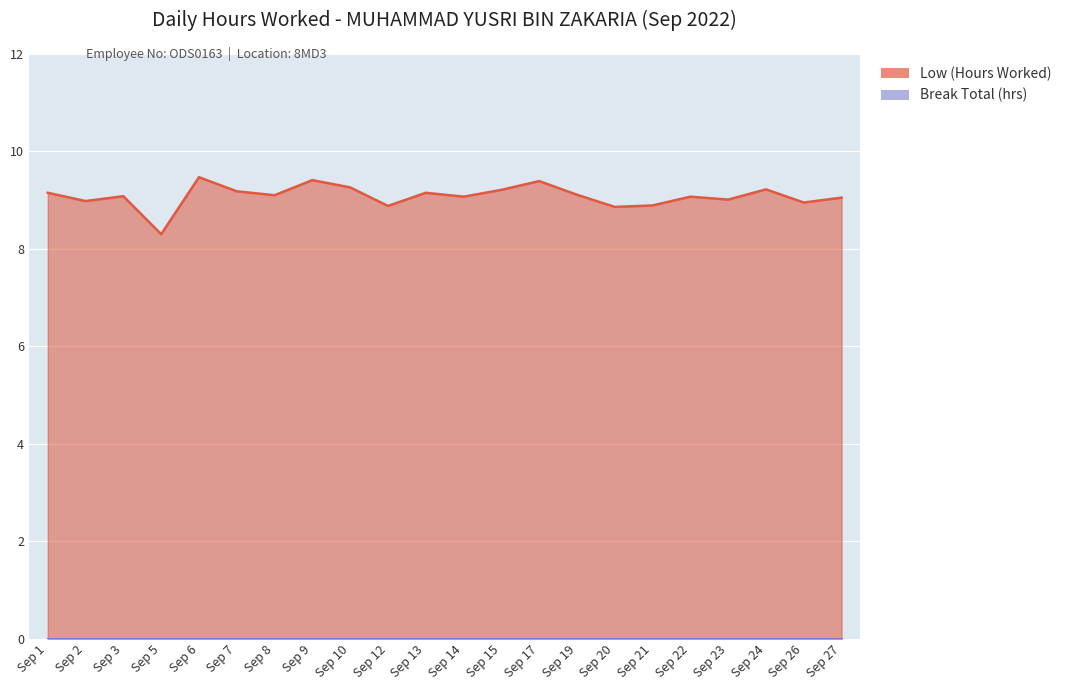

What is the value of the 20th point from the left?

9.2